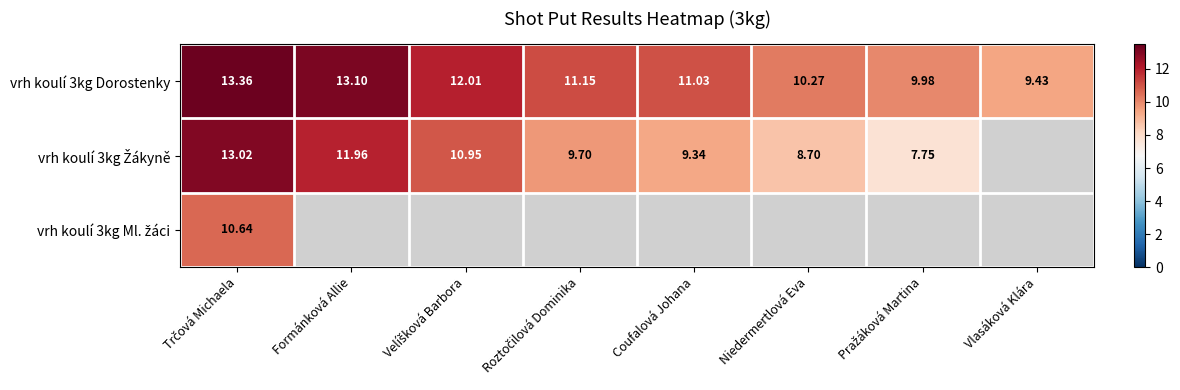

Where is vrh koulí 3kg Dorostenky nearest to the value 11?

Coufalová Johana